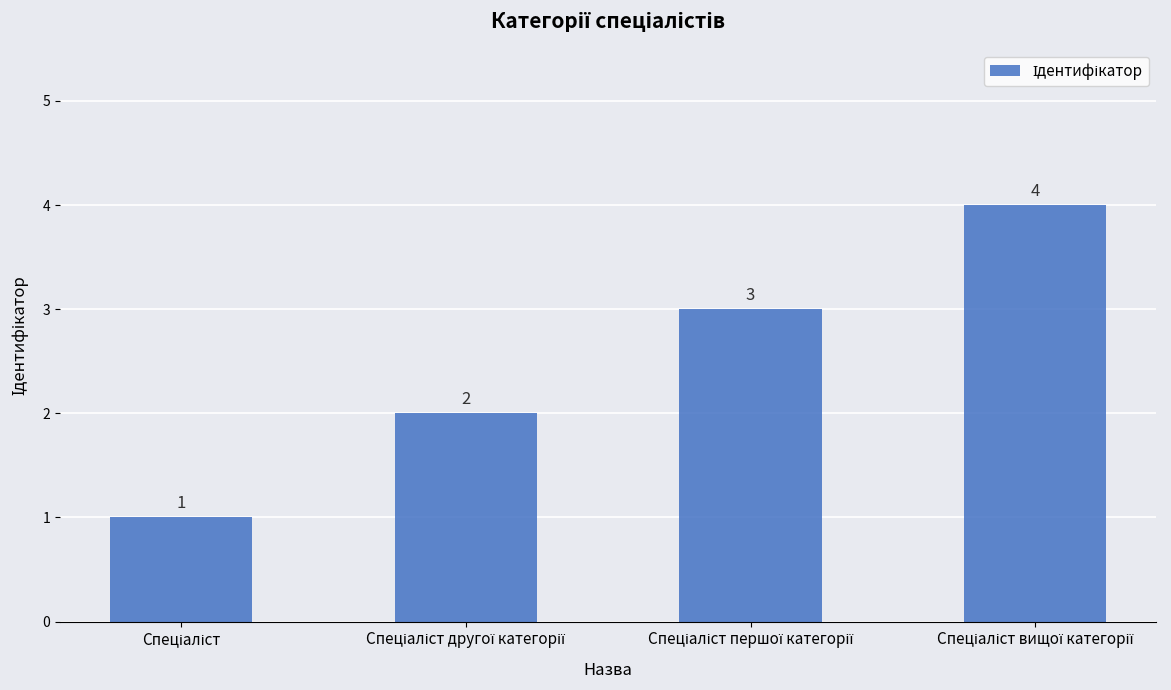

What is the maximum value shown in the chart?

4